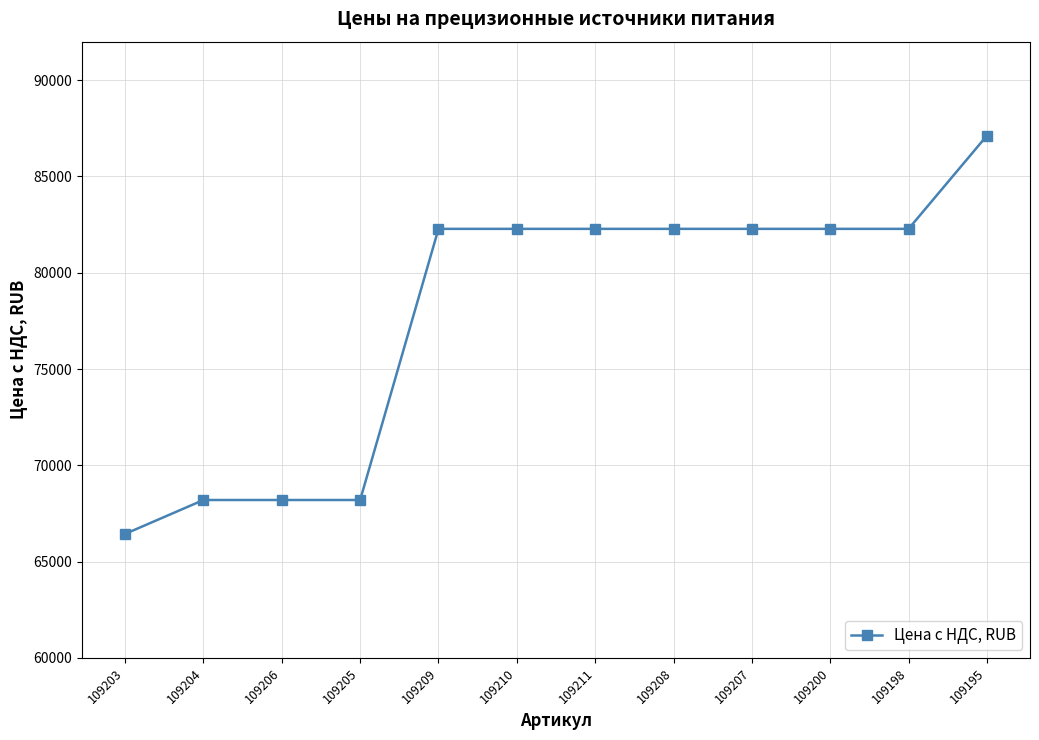

The value at 109210 is 119471. True or false?

False